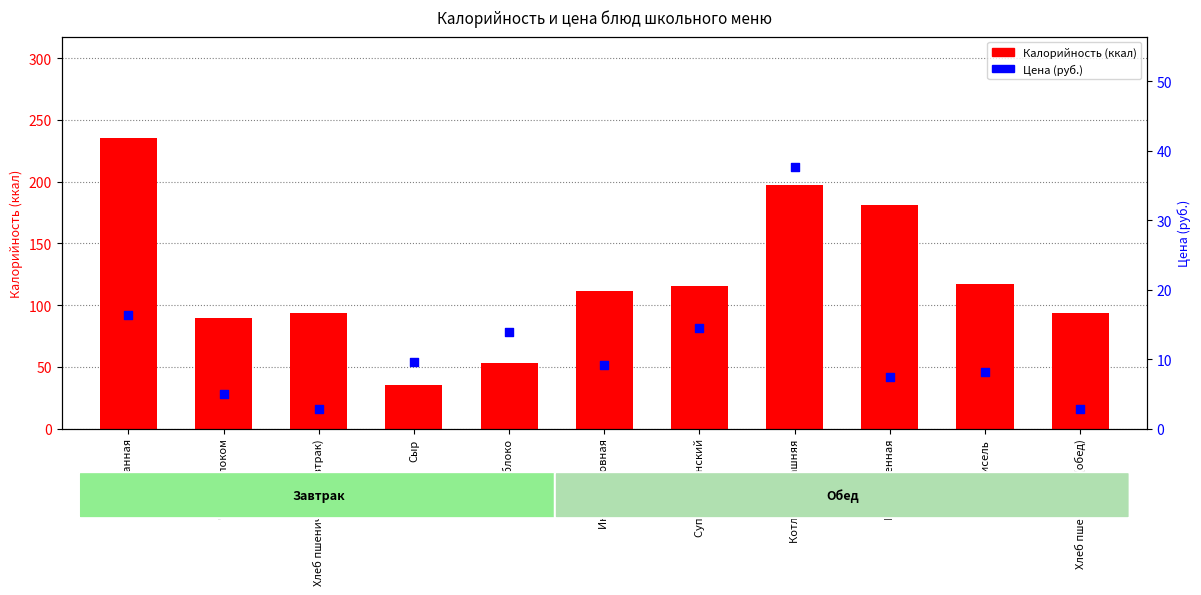

Which series has the largest total across all categories?

Калорийность